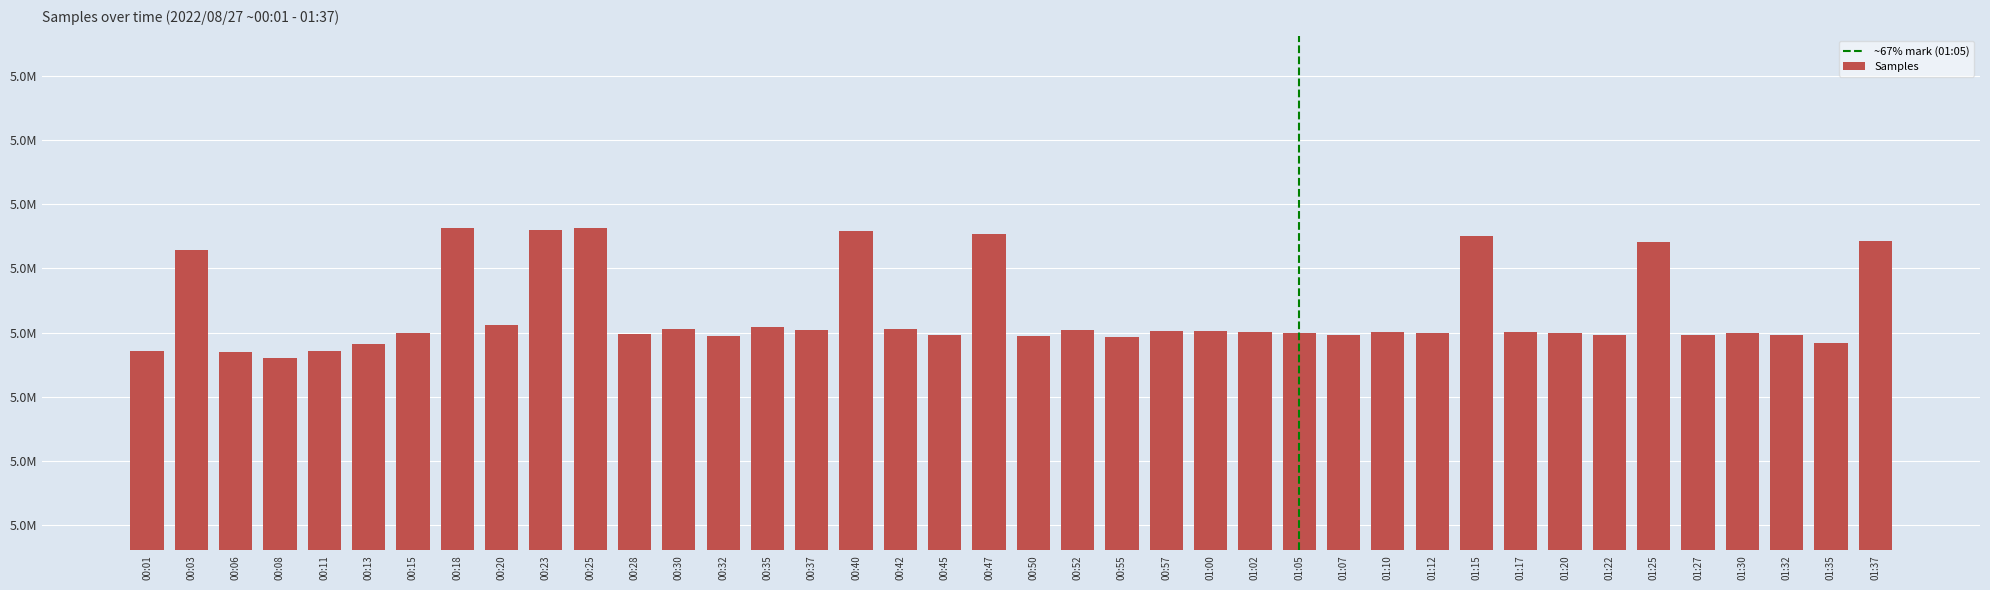

What is the sum of the values at 00:15 and 00:42?

9960473